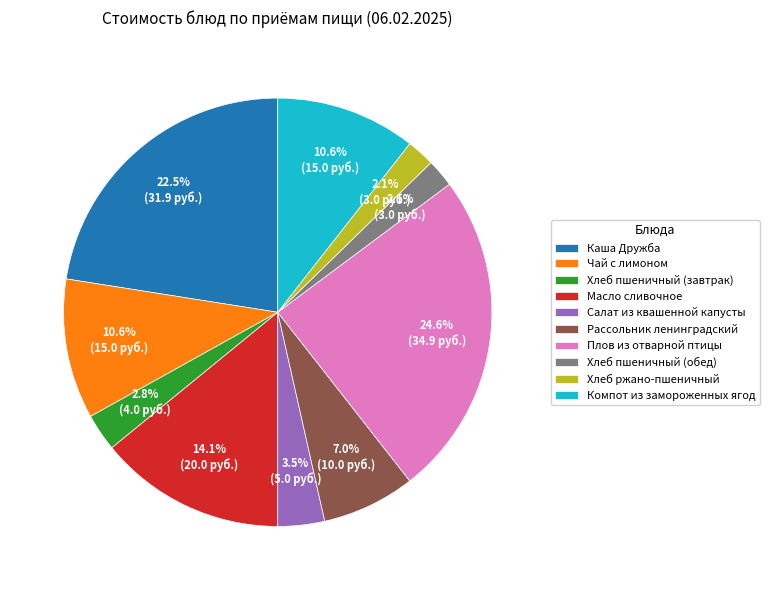

The Плов из отварной птицы slice represents 32% of the pie. True or false?

False